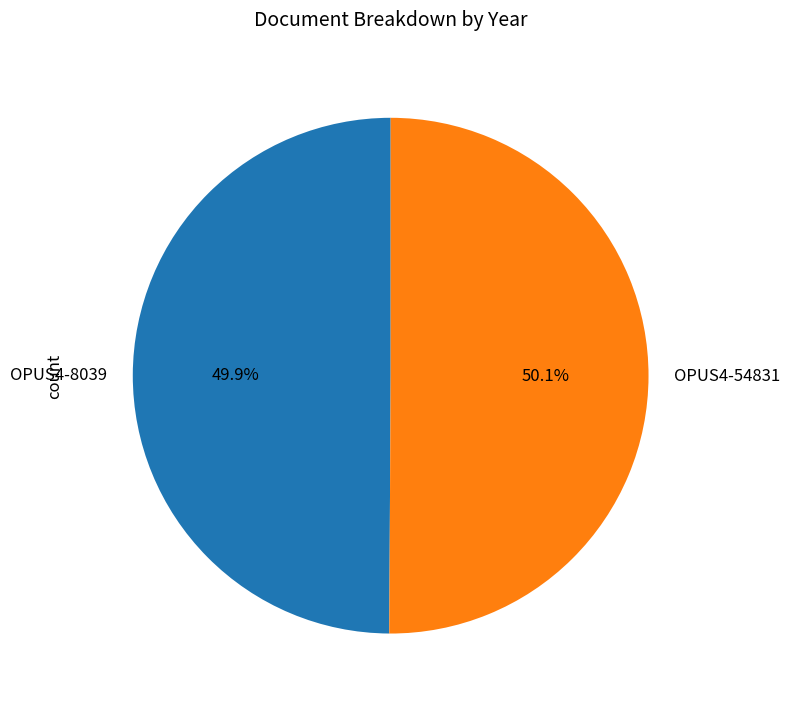

What is the total percentage of OPUS4-54831 and OPUS4-8039?

100.0%